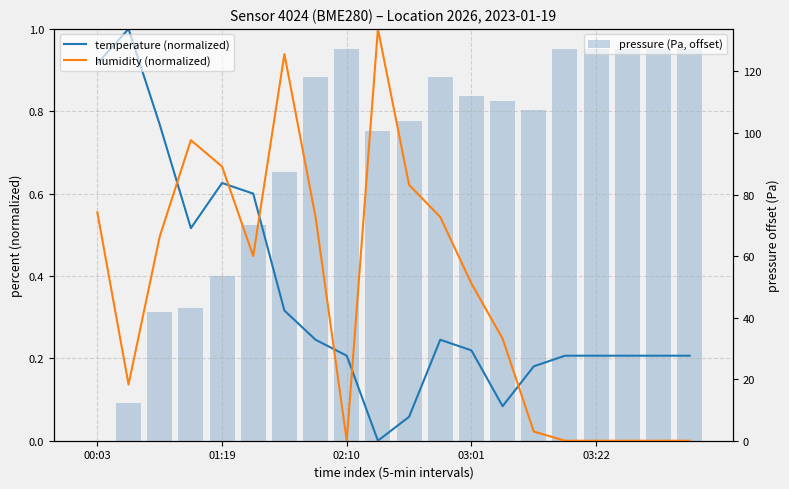

Is it true that temperature (normalized) equals 0.1 at 13?

True